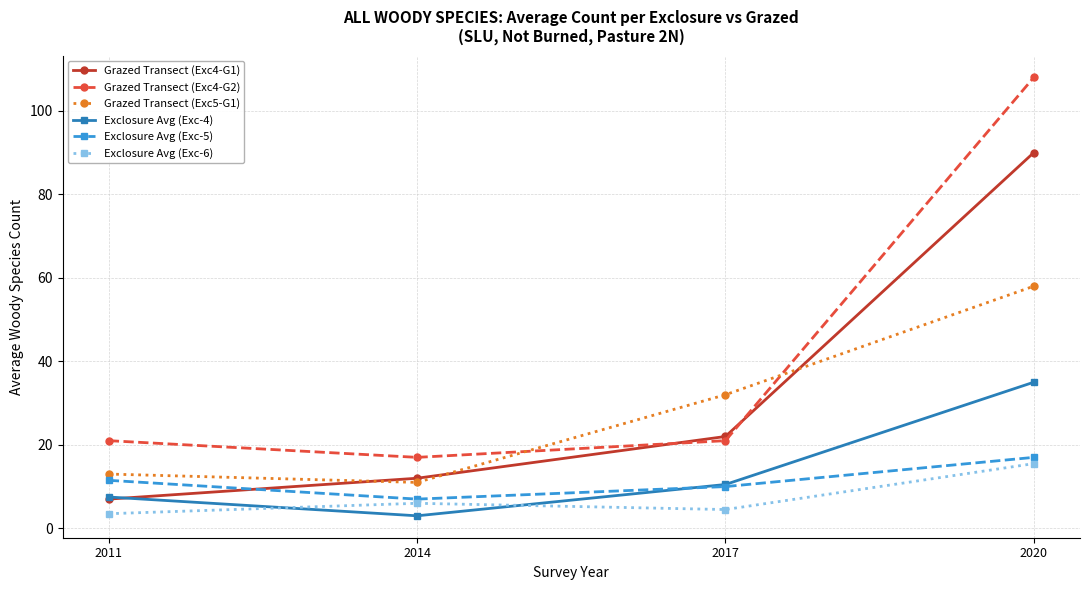

At which category does Exclosure Avg (Exc-6) reach its first local valley?

2017